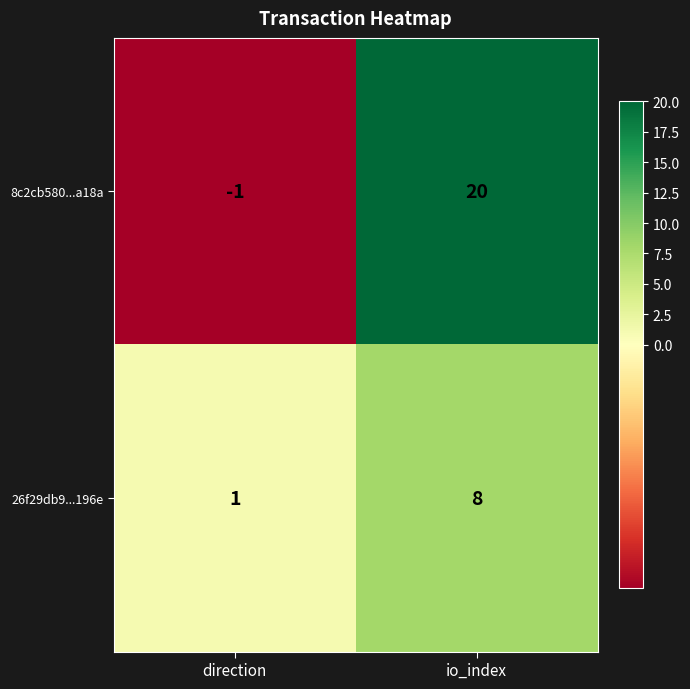

What is the total value across all series at io_index?

28